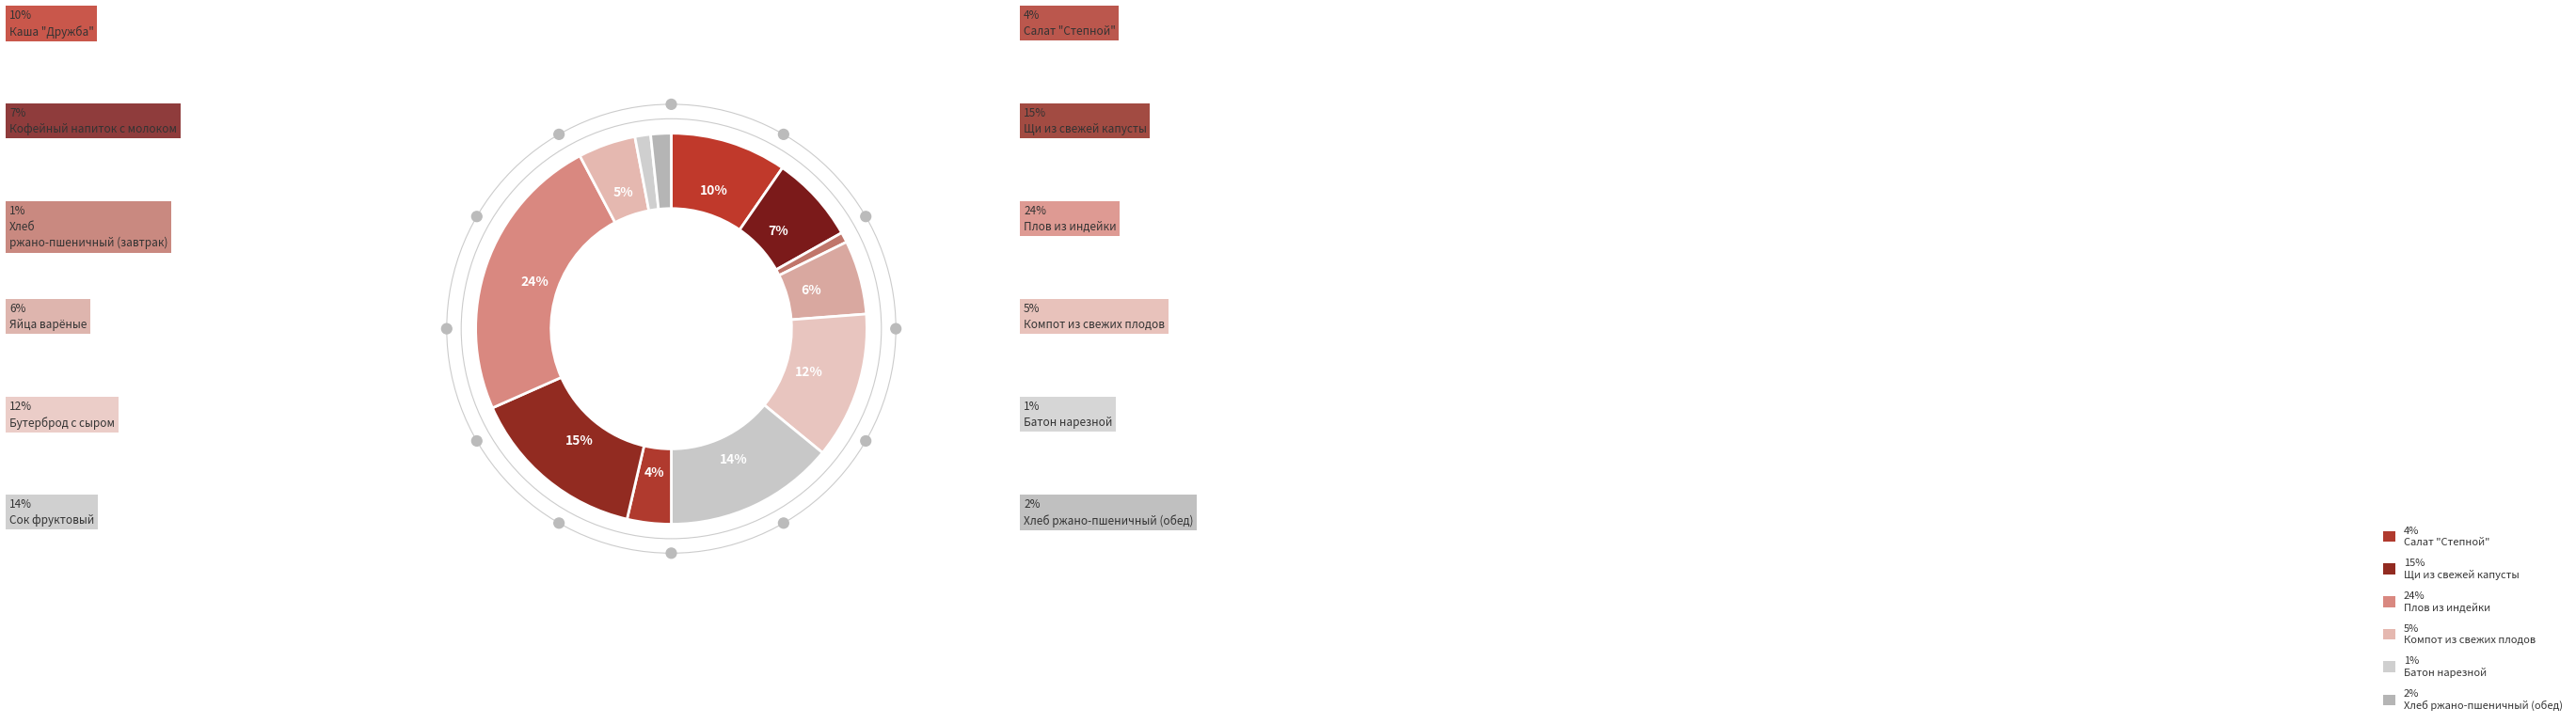

Count the number of slices in the pie.

12